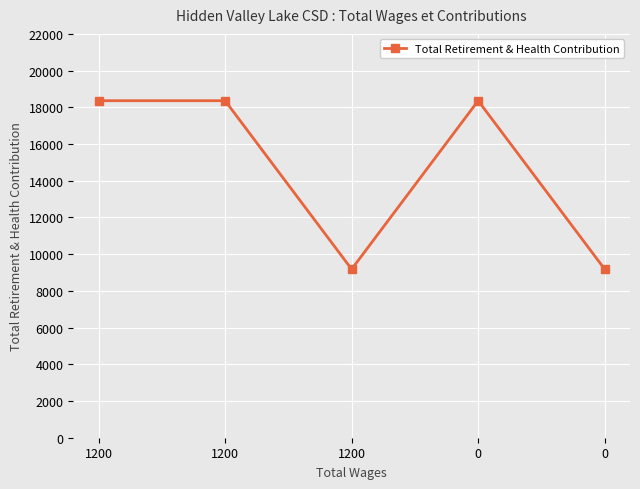

The value at 0 is 1845. True or false?

False